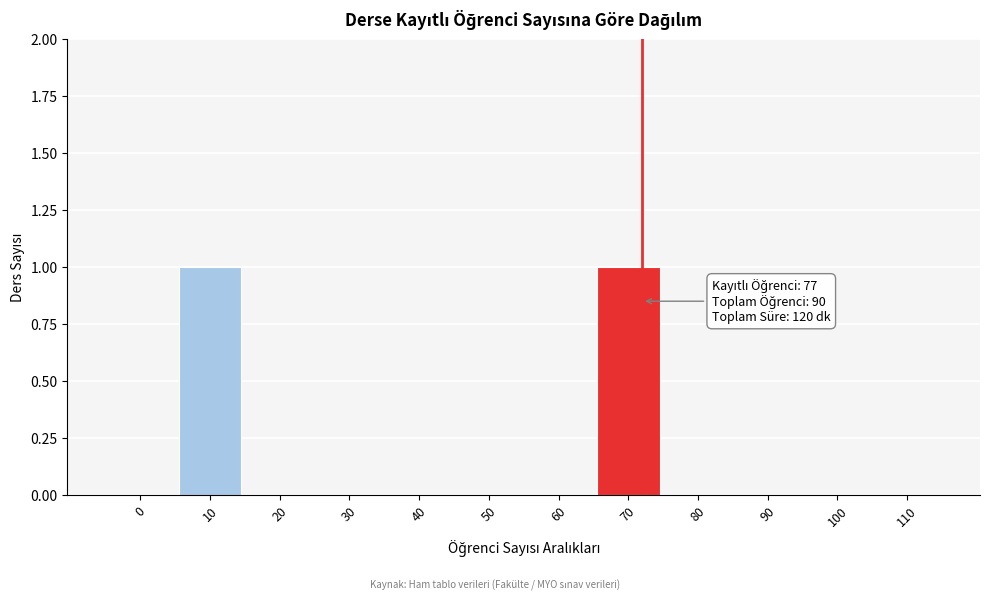

Reading left to right, transcribe all the data shown in this chart.

0=0	10=1	20=0	30=0	40=0	50=0	60=0	70=1	80=0	90=0	100=0	110=0